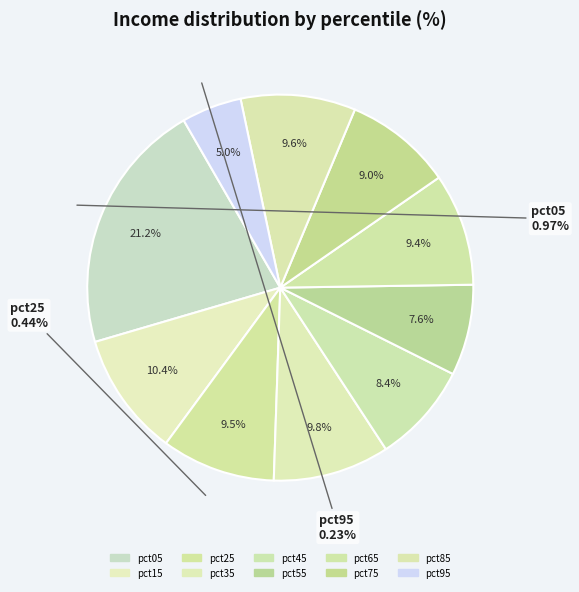

How many segments does this pie chart have?

10